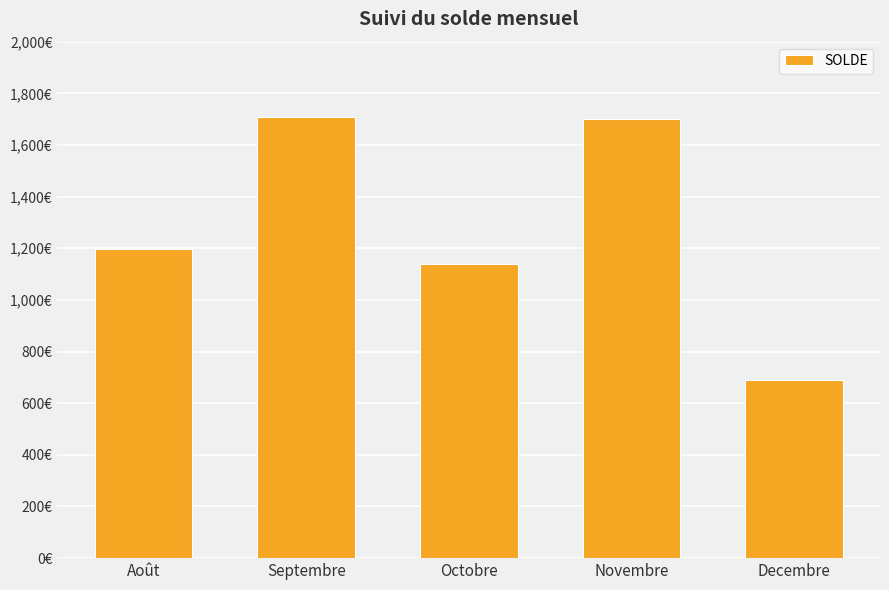

What is the smallest value displayed?

690.7